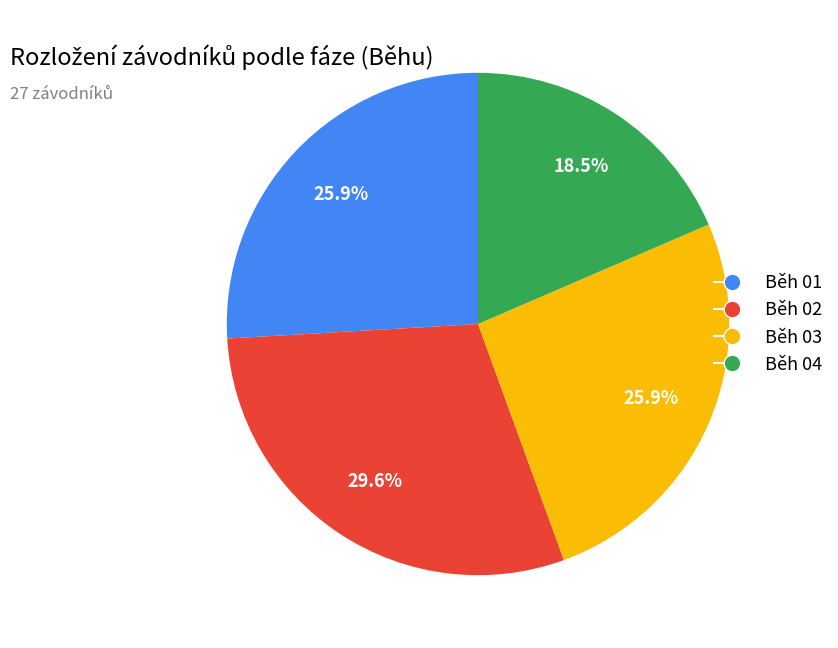

True or false: Běh 02 accounts for 39% of the total.

False